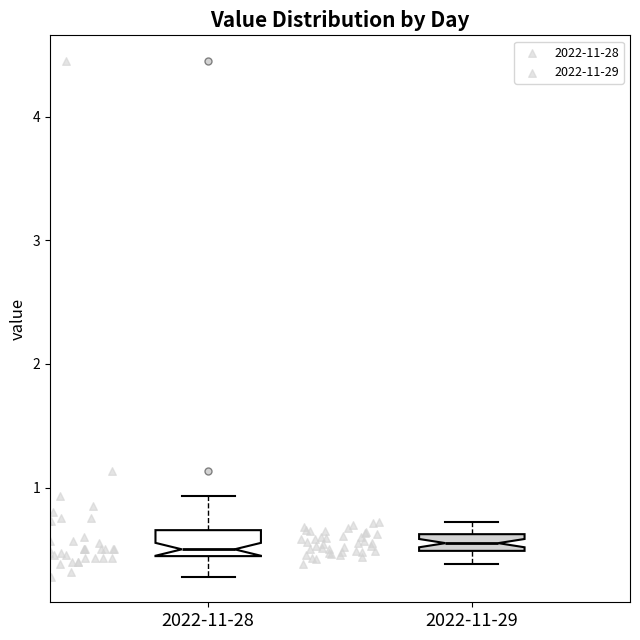

Where is the lower edge of the box for 2022-11-28 on the y-axis? The values are not printed on the chart, so give them approximately, as read against the axis.

0.4